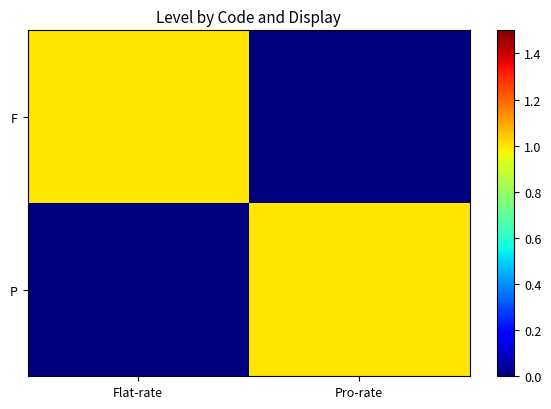

Which category has the lowest value across all series?

Pro-rate